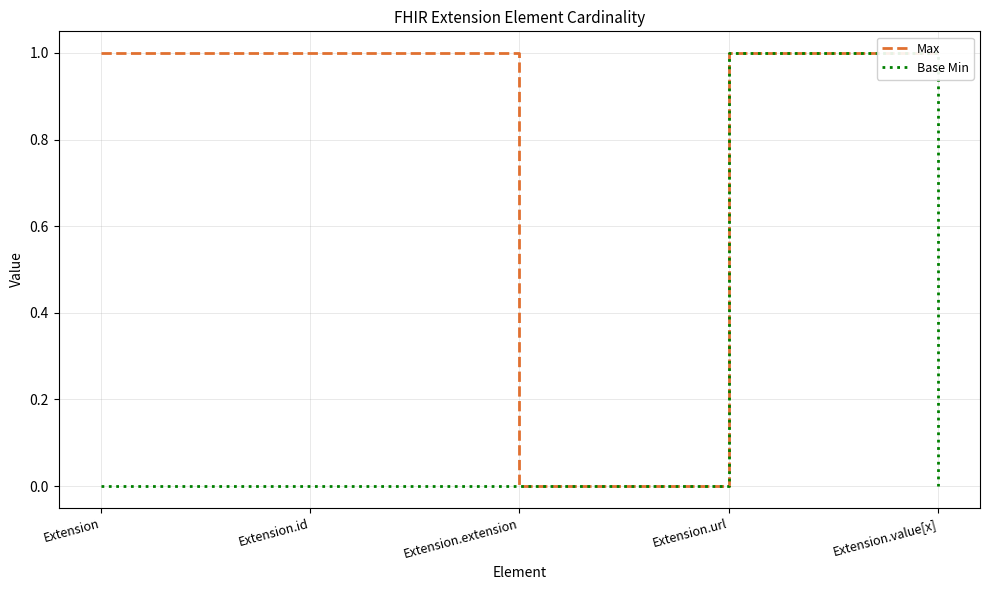

What is the label of the 2nd point from the right?

Extension.url